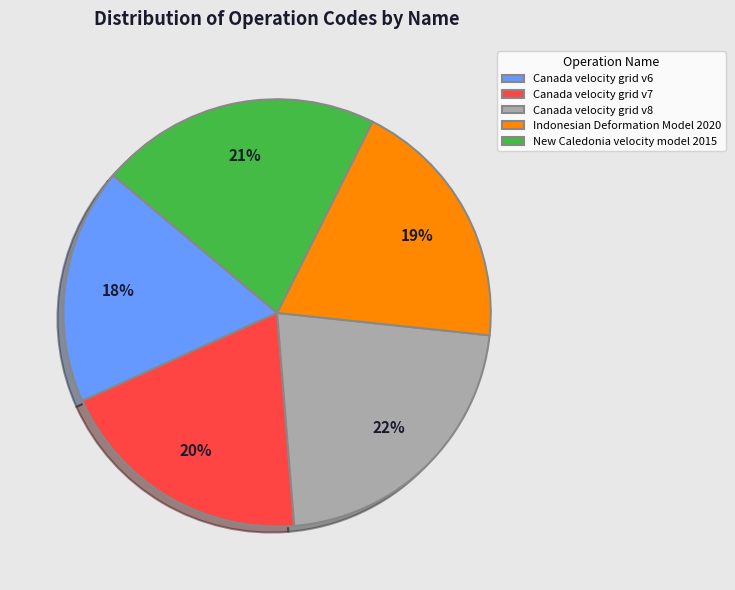

True or false: Indonesian Deformation Model 2020 accounts for 19% of the total.

True